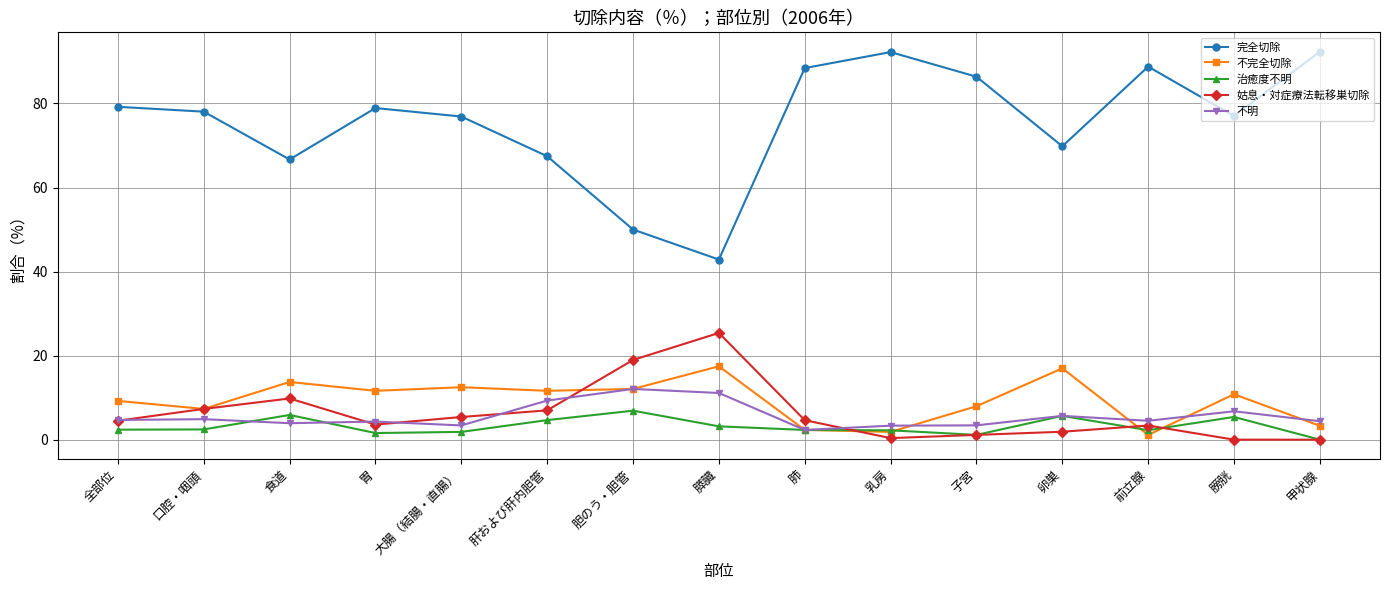

In 不完全切除, how many points are lower than both neighbors (excluding endpoints)?

5